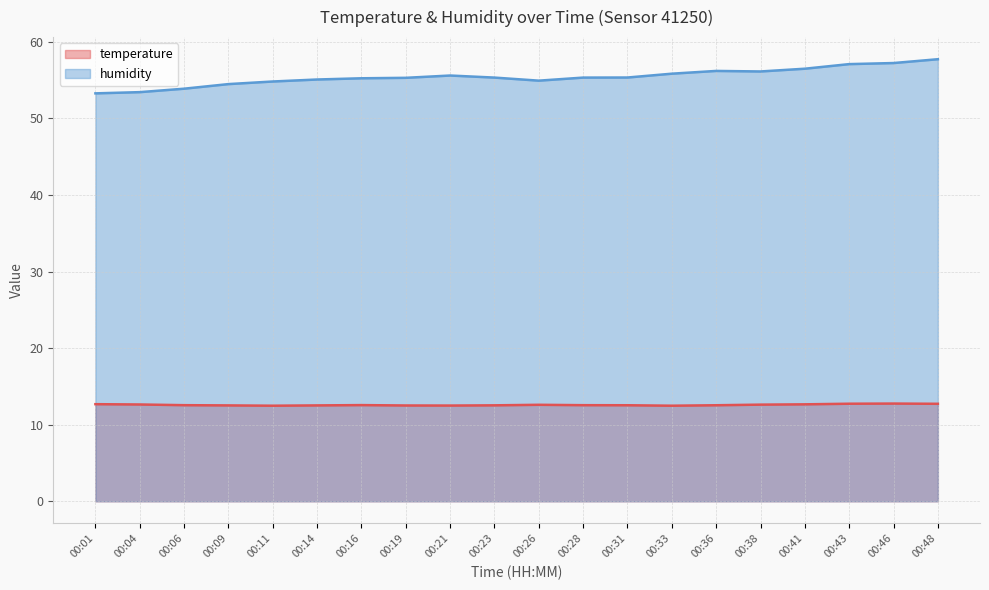

What is the sum of the humidity values at 00:46 and 00:16?

112.5